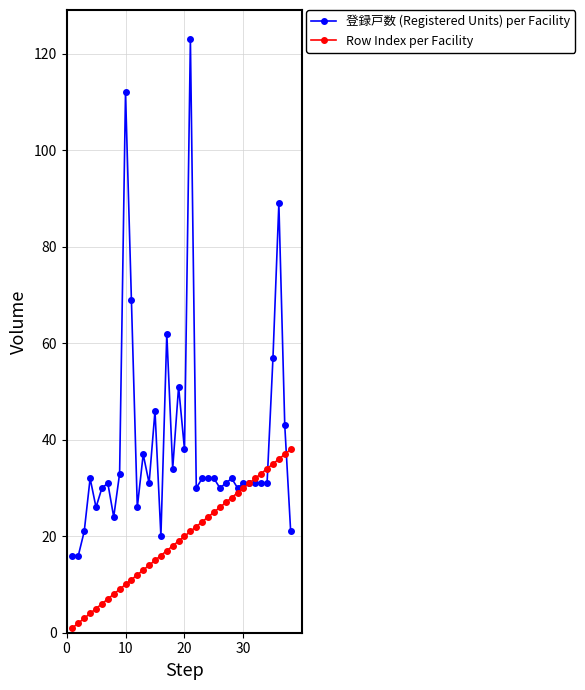

List the series in order of their overall mean, highest first.

登録戸数 (Registered Units) per Facility, Row Index per Facility